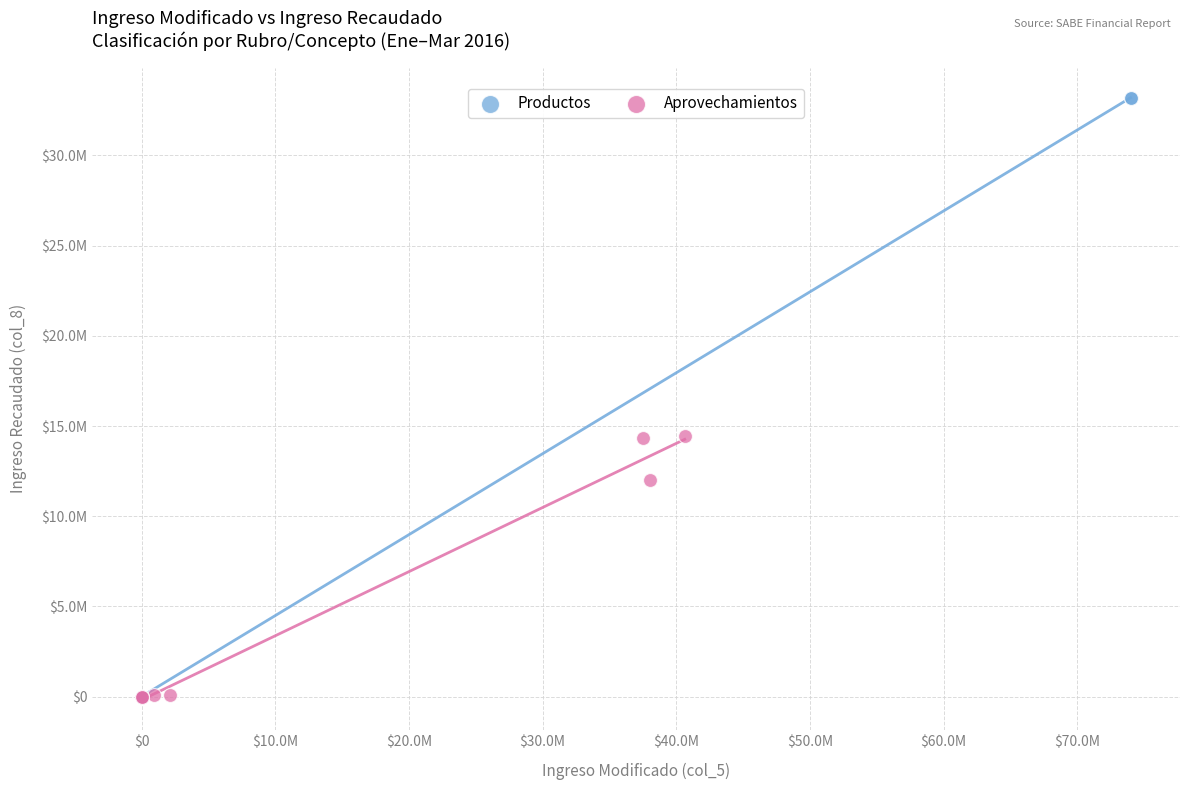

Which series has the widest spread of Y values?

Productos